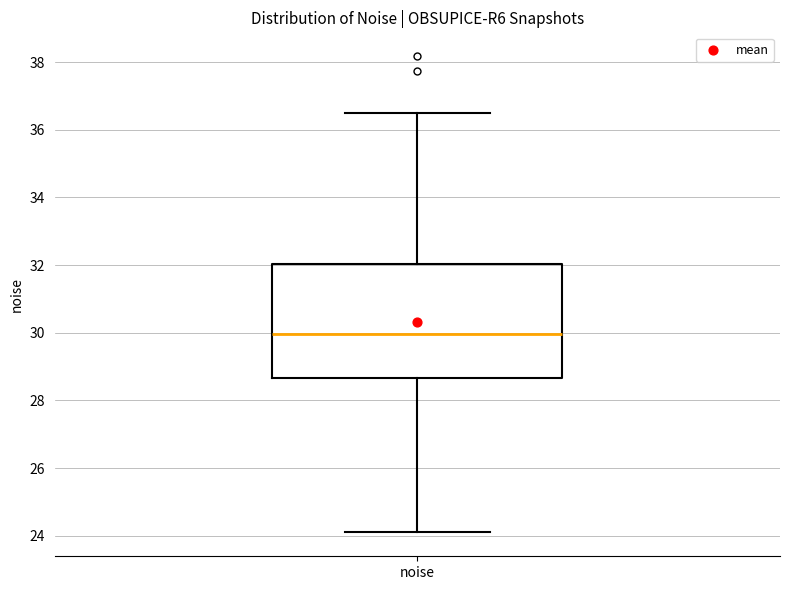

Where is the lower edge of the box for noise on the y-axis? The values are not printed on the chart, so give them approximately, as read against the axis.

28.6